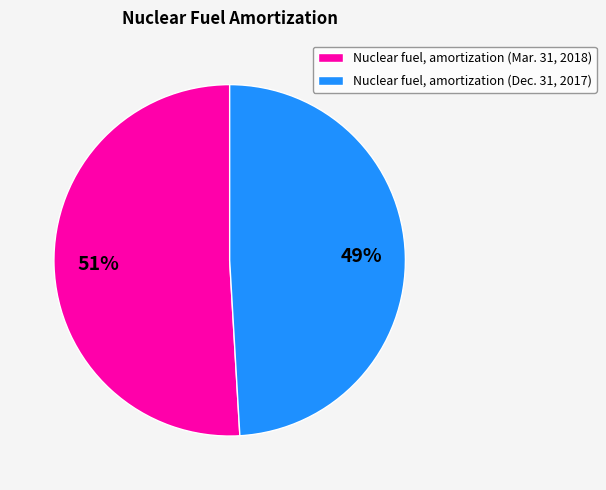

Rank the categories by value from lowest to highest.

Nuclear fuel, amortization (Dec. 31, 2017), Nuclear fuel, amortization (Mar. 31, 2018)